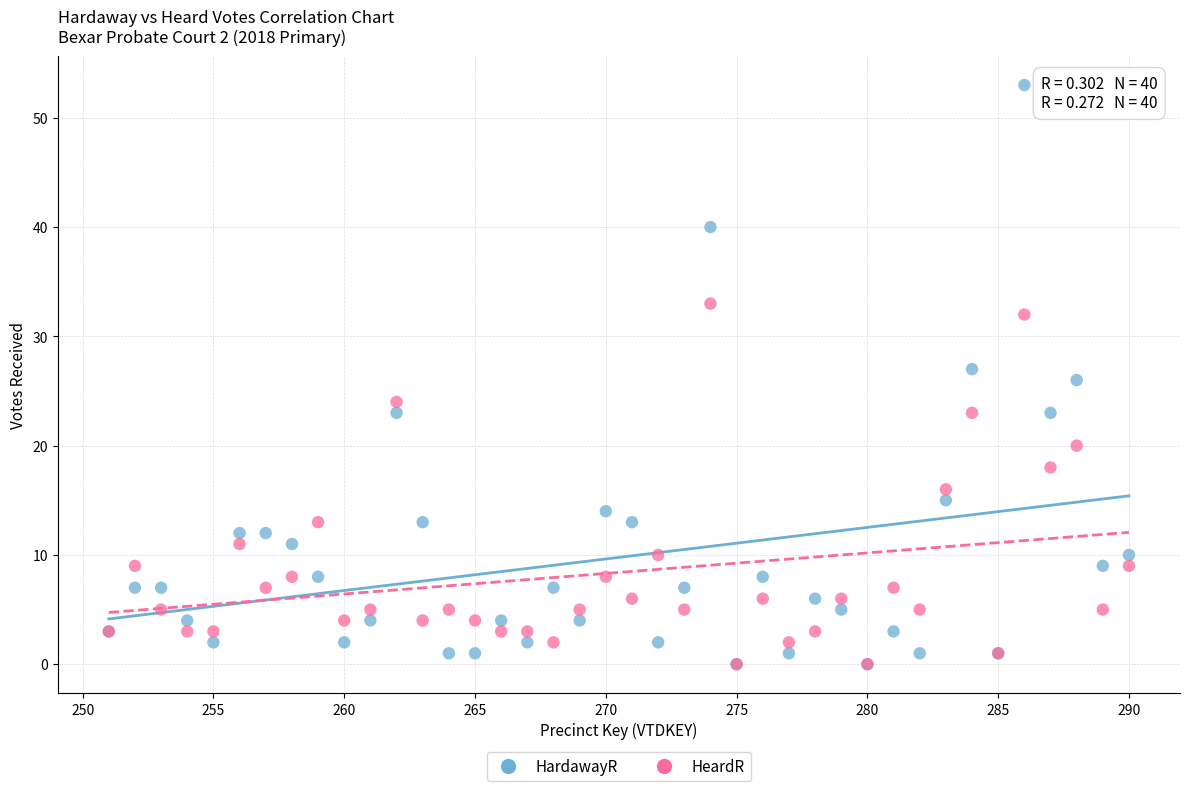

What are all the series names shown in the legend?

HardawayR, HeardR